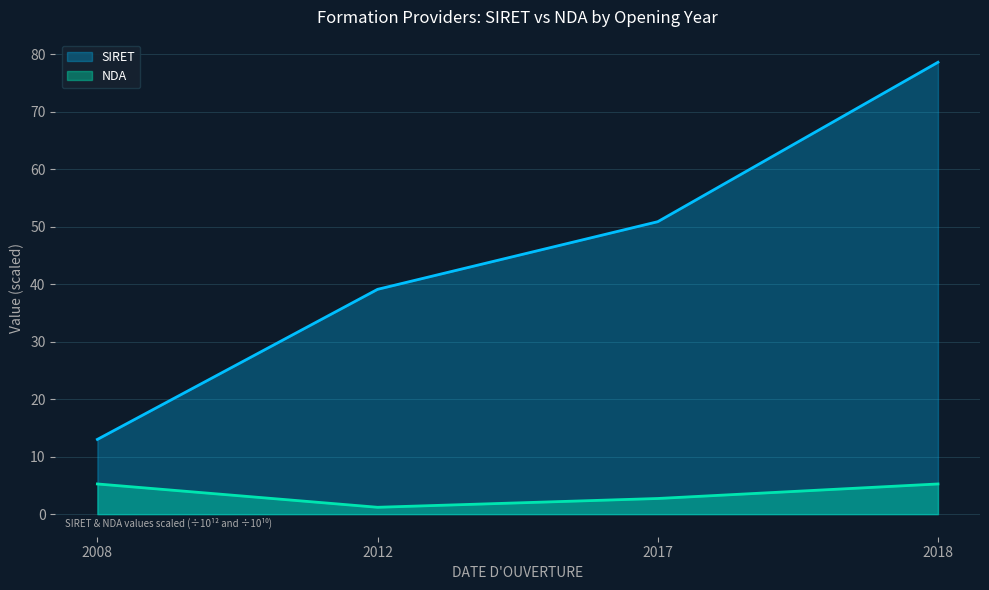

What is the value of the NDA point at the 2nd from the left?

1.2